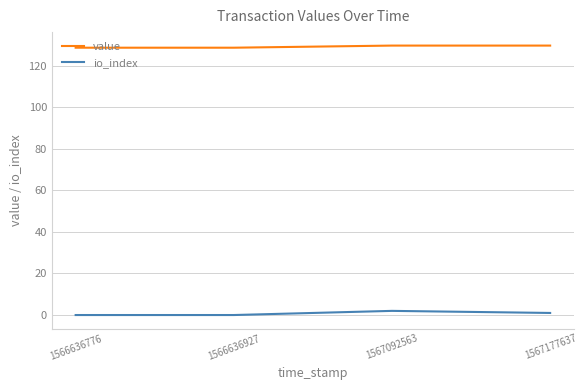

What is the difference between the maximum and second lowest values in the io_index series?

2.0